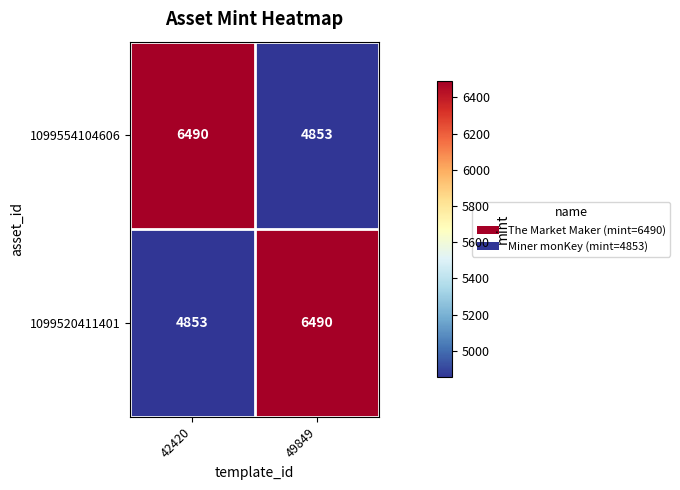

At 42420, list the series in order from smallest to largest.

1099520411401, 1099554104606